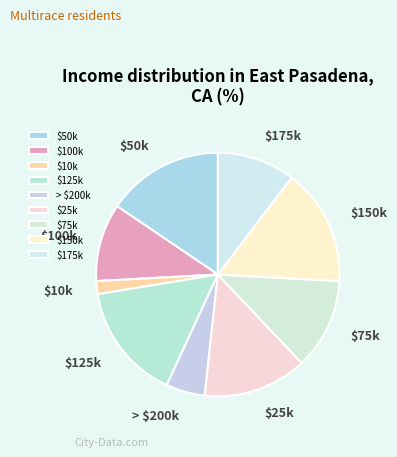

The $100k slice represents 10% of the pie. True or false?

True